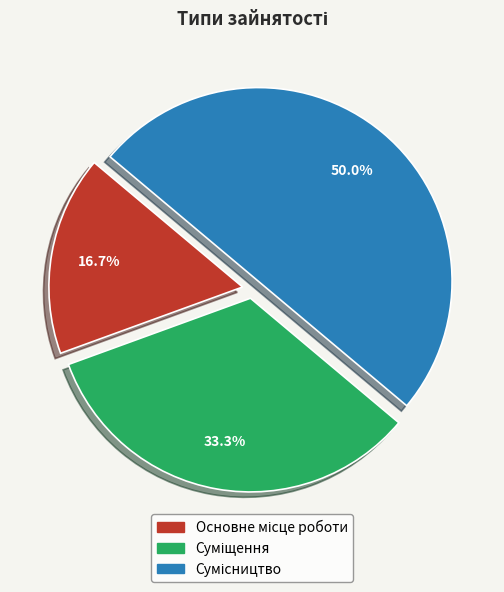

To the nearest percent, what is the average slice percentage?

33%